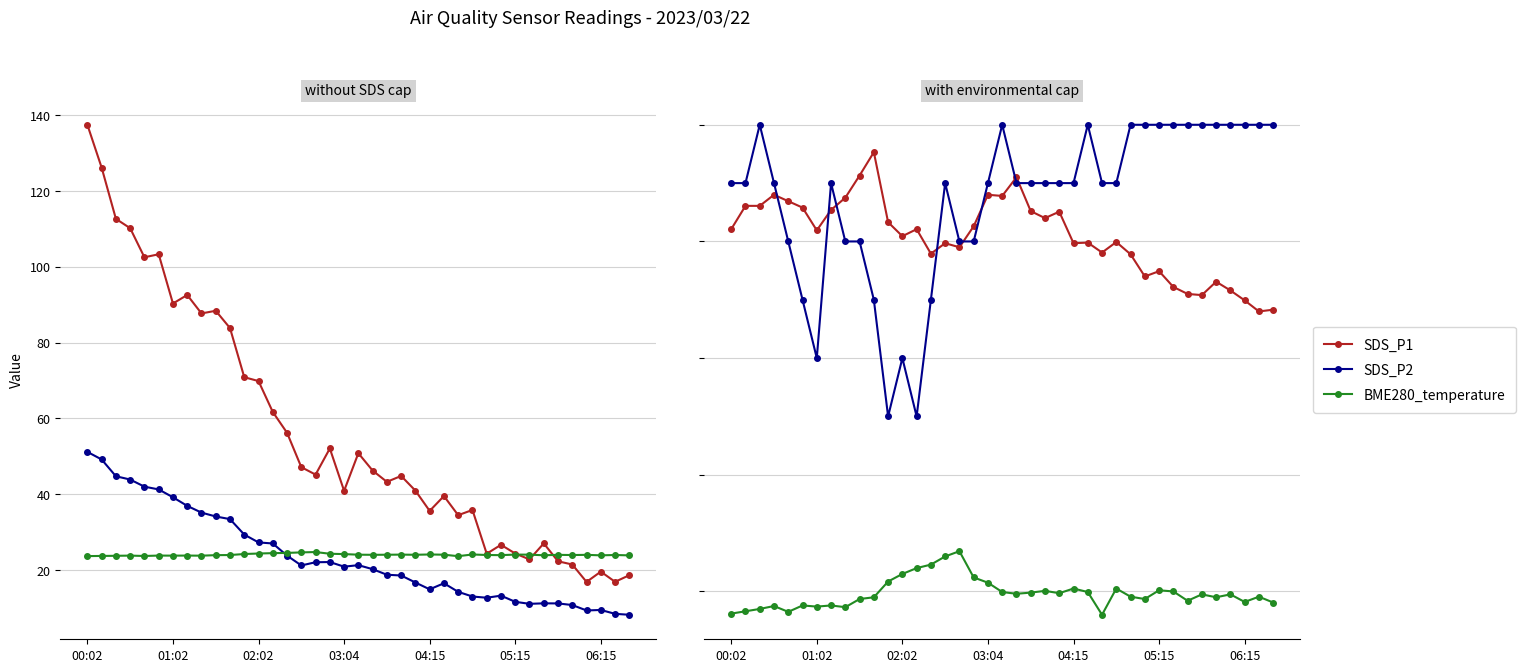

Does the chart display data point markers on the line(s)?

Yes